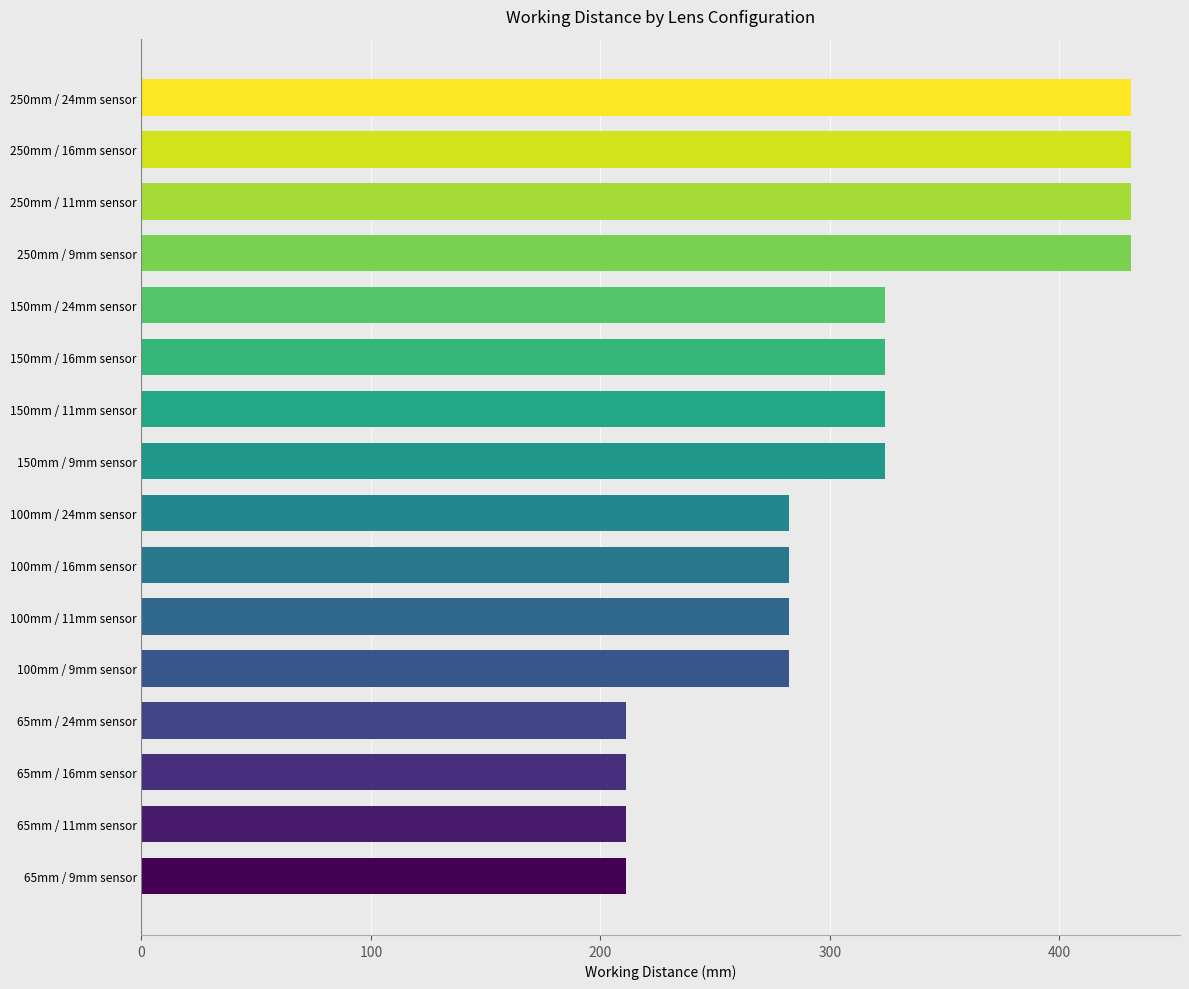

Reading bottom to top, extract all data points from this chart.

65mm / 9mm sensor=211	65mm / 11mm sensor=211	65mm / 16mm sensor=211	65mm / 24mm sensor=211	100mm / 9mm sensor=282	100mm / 11mm sensor=282	100mm / 16mm sensor=282	100mm / 24mm sensor=282	150mm / 9mm sensor=324	150mm / 11mm sensor=324	150mm / 16mm sensor=324	150mm / 24mm sensor=324	250mm / 9mm sensor=431	250mm / 11mm sensor=431	250mm / 16mm sensor=431	250mm / 24mm sensor=431